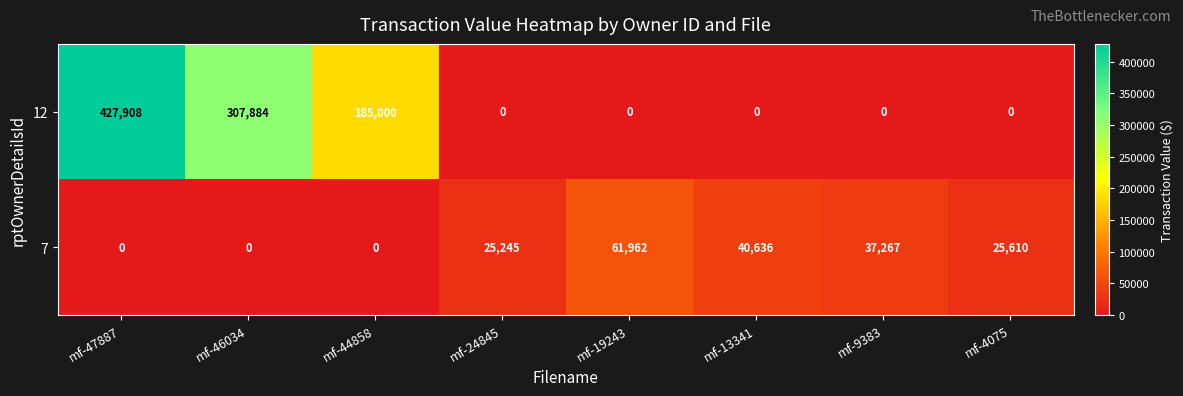

Reading left to right, transcribe all the data shown in this chart.

12: mf-47887=427908	mf-46034=307884	mf-44858=185000	mf-24845=0	mf-19243=0	mf-13341=0	mf-9383=0	mf-4075=0
7: mf-47887=0	mf-46034=0	mf-44858=0	mf-24845=25245	mf-19243=61962	mf-13341=40636	mf-9383=37267	mf-4075=25610